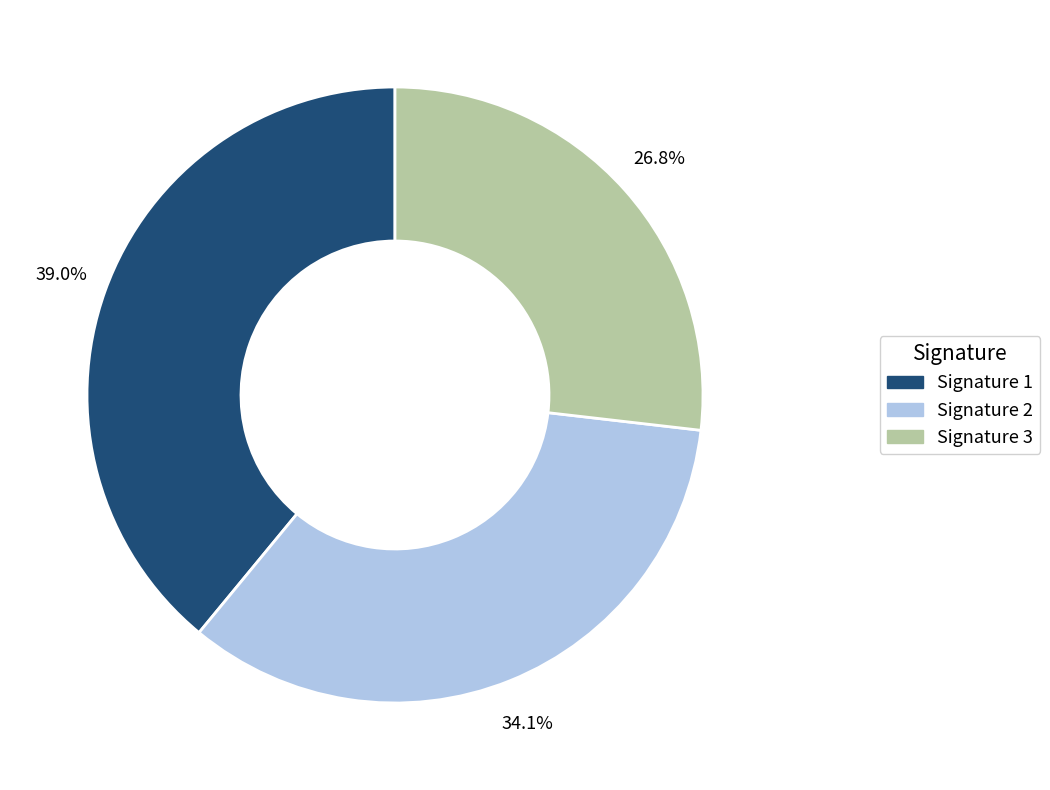

Does any single category account for the majority?

No